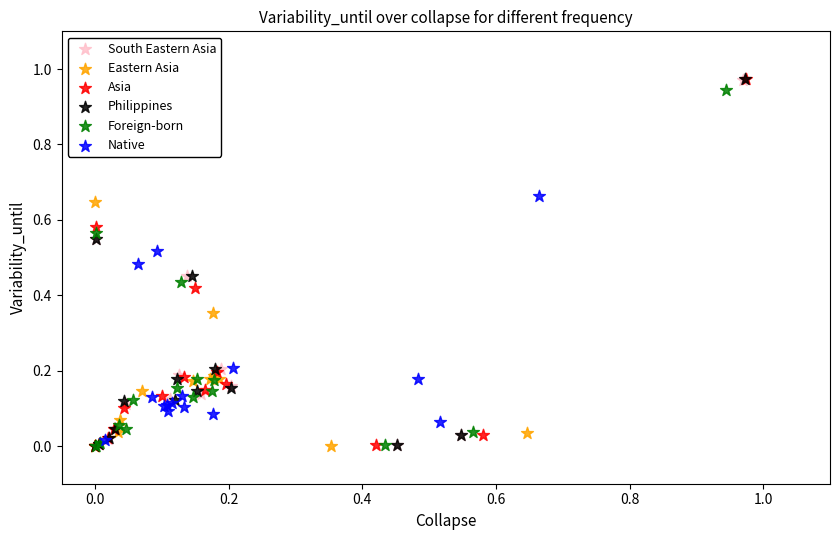

Which series has the widest spread of Y values?

Asia